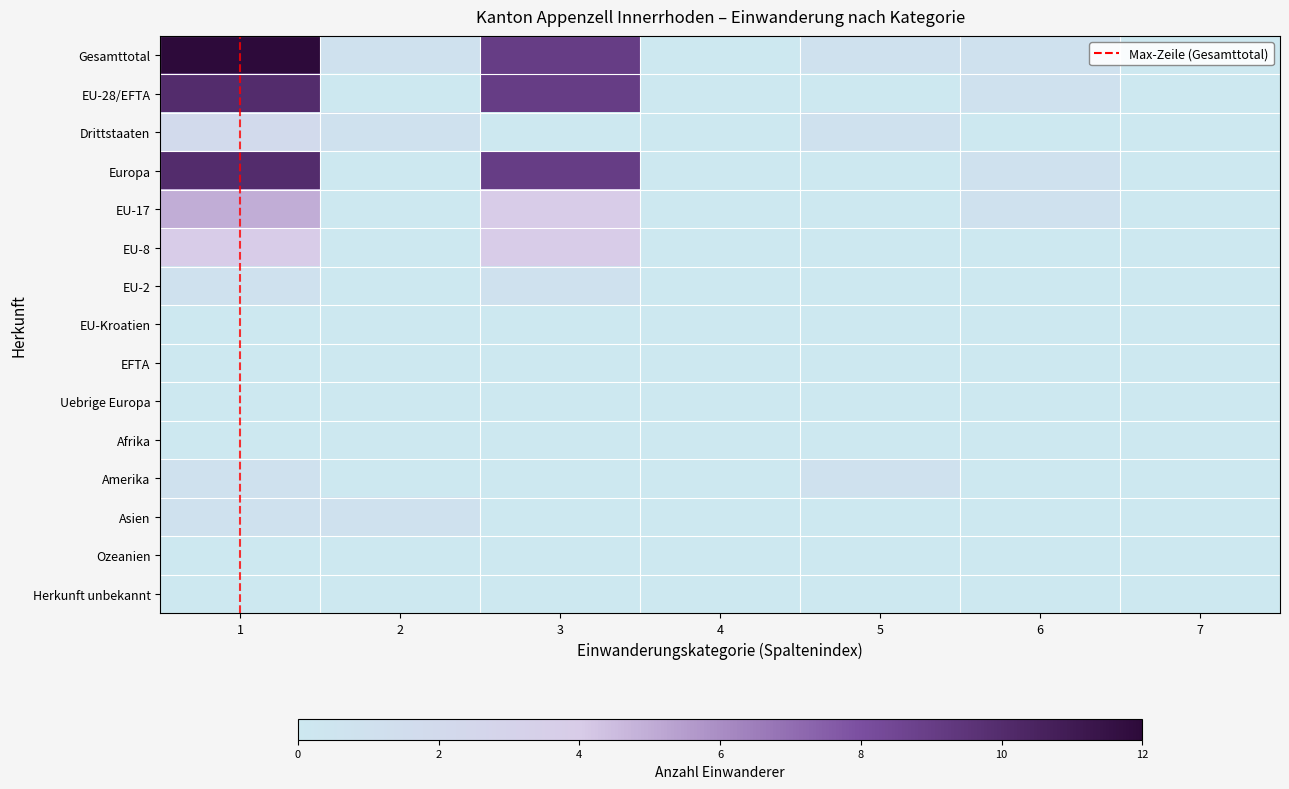

Reading right to left, transcribe all the data shown in this chart.

Gesamttotal: 7=0	6=1	5=1	4=0	3=9	2=1	1=12
EU-28/EFTA: 7=0	6=1	5=0	4=0	3=9	2=0	1=10
Drittstaaten: 7=0	6=0	5=1	4=0	3=0	2=1	1=2
Europa: 7=0	6=1	5=0	4=0	3=9	2=0	1=10
EU-17: 7=0	6=1	5=0	4=0	3=4	2=0	1=5
EU-8: 7=0	6=0	5=0	4=0	3=4	2=0	1=4
EU-2: 7=0	6=0	5=0	4=0	3=1	2=0	1=1
EU-Kroatien: 7=0	6=0	5=0	4=0	3=0	2=0	1=0
EFTA: 7=0	6=0	5=0	4=0	3=0	2=0	1=0
Uebrige Europa: 7=0	6=0	5=0	4=0	3=0	2=0	1=0
Afrika: 7=0	6=0	5=0	4=0	3=0	2=0	1=0
Amerika: 7=0	6=0	5=1	4=0	3=0	2=0	1=1
Asien: 7=0	6=0	5=0	4=0	3=0	2=1	1=1
Ozeanien: 7=0	6=0	5=0	4=0	3=0	2=0	1=0
Herkunft unbekannt: 7=0	6=0	5=0	4=0	3=0	2=0	1=0